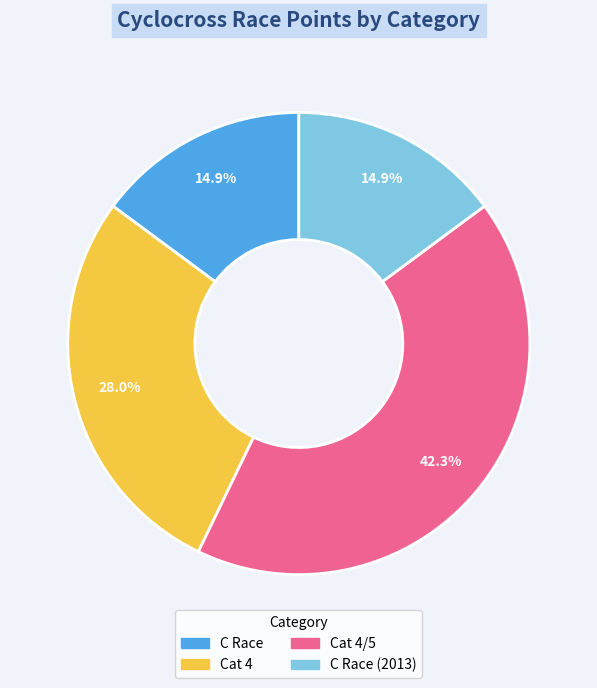

What is the ratio of the value at C Race (2013) to the value at C Race?

1.0